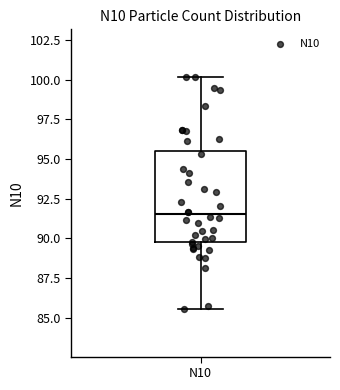

Read this box plot against the y-axis: the position of the median line, the range covered by the box, and the ends of both whiskers. The values are not printed on the chart, so give them approximately, as read against the axis.

median 91.5, box 89.5 to 95.5, whiskers 85.5 to 100.0